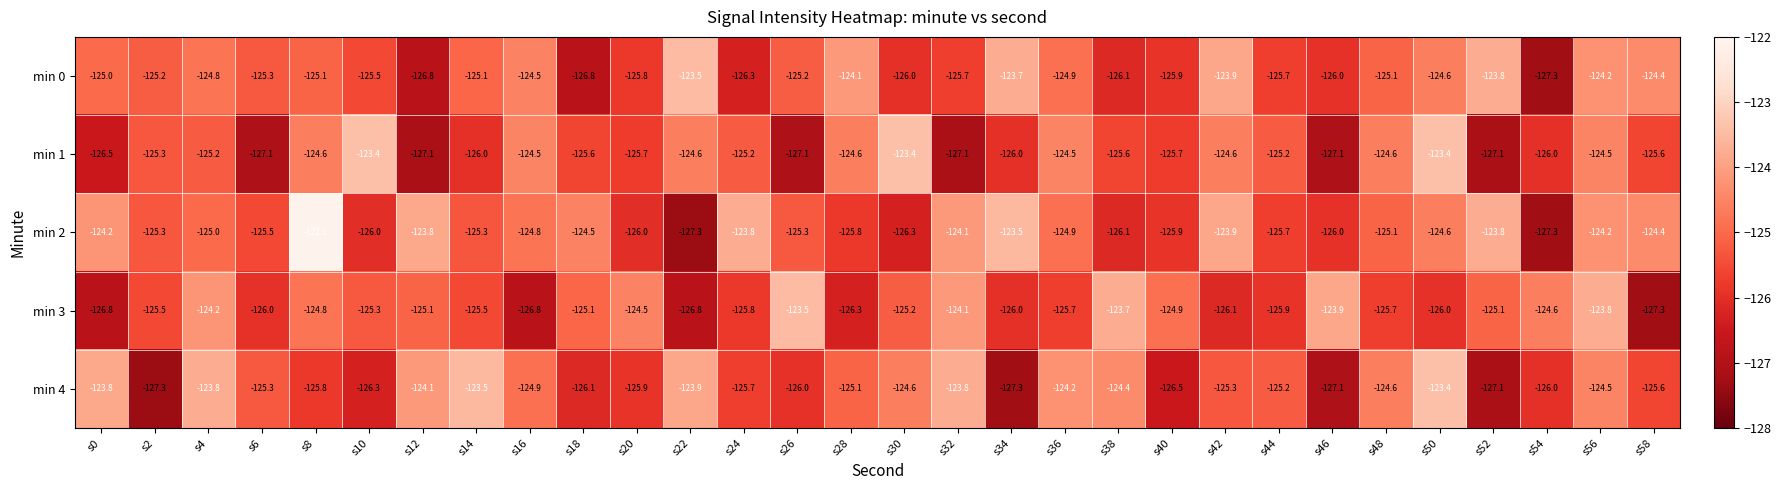

At how many categories does at least one series exceed -124?

18